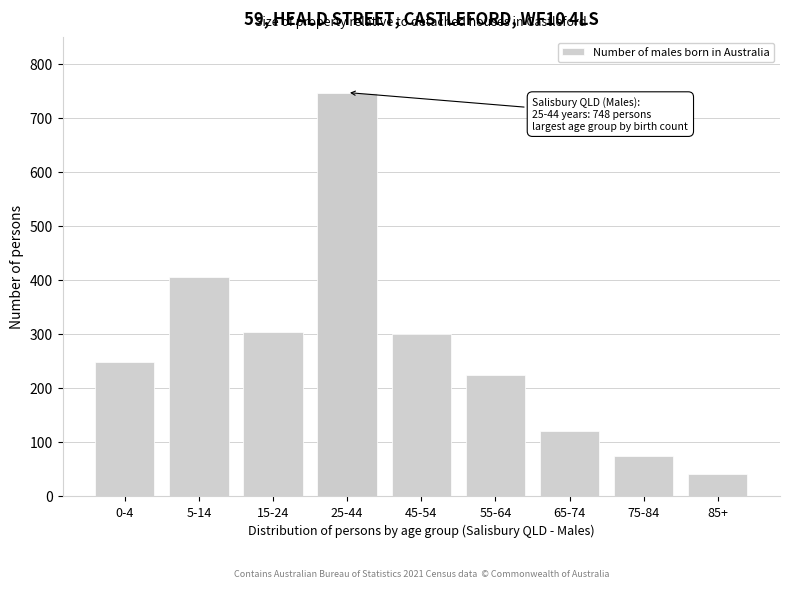

Reading left to right, extract all data points from this chart.

0-4=248	5-14=407	15-24=304	25-44=748	45-54=300	55-64=225	65-74=122	75-84=75	85+=42